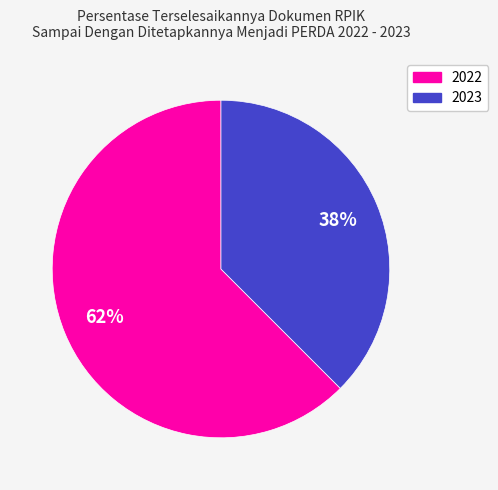

Is 2023 the majority of the pie?

No